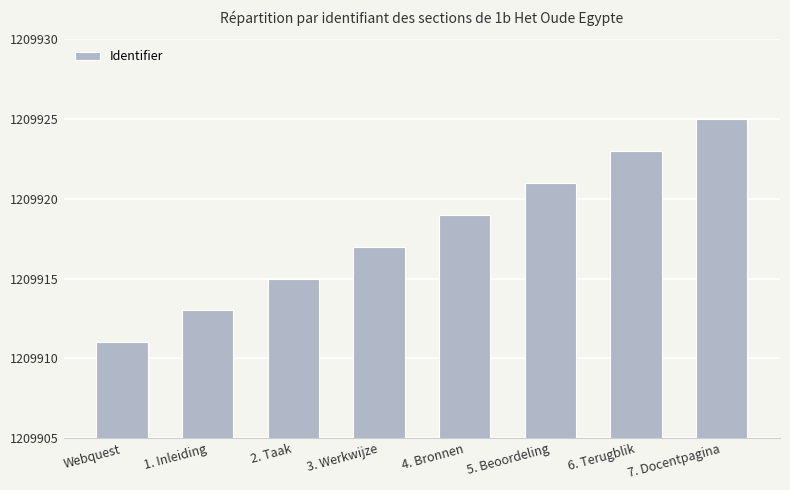

What is the ratio of the value at 3. Werkwijze to the value at 2. Taak?

1.0